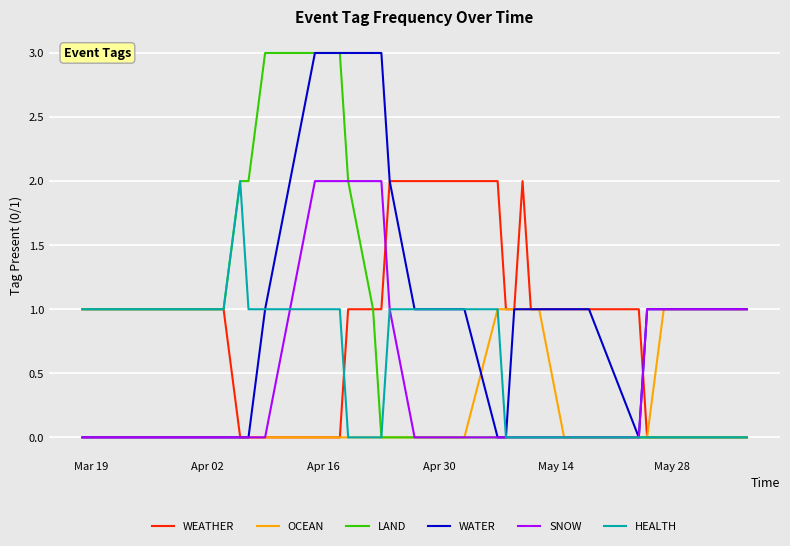

True or false: OCEAN and WATER intersect in this chart.

True